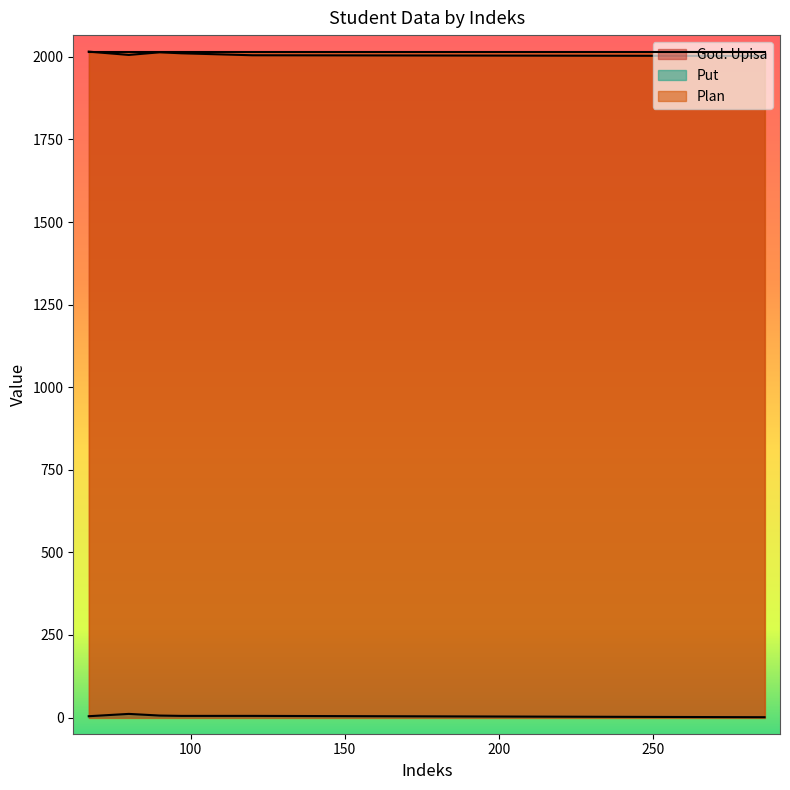

At which category is the sum across all series the highest?

67